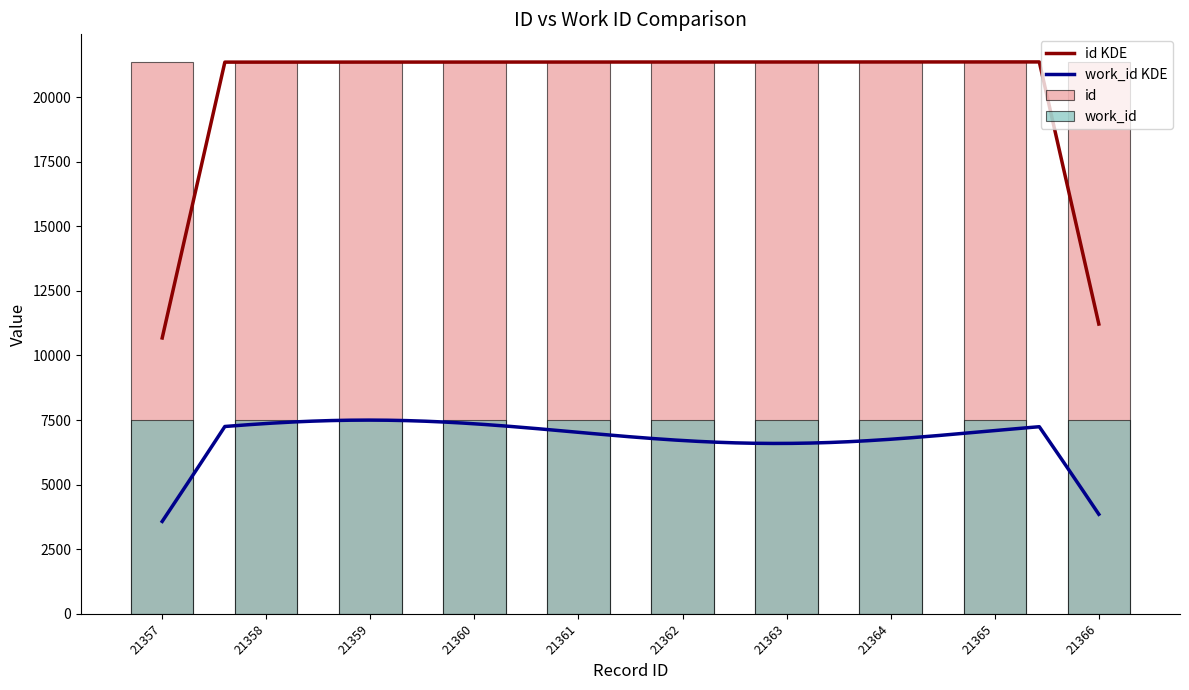

True or false: the data shows 37505 at 21365.

False